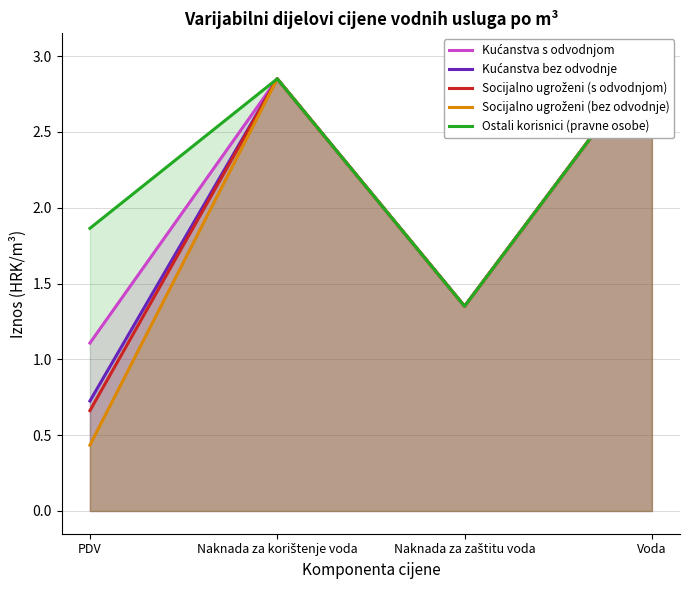

True or false: Socijalno ugroženi (s odvodnjom) and Kućanstva bez odvodnje intersect in this chart.

False